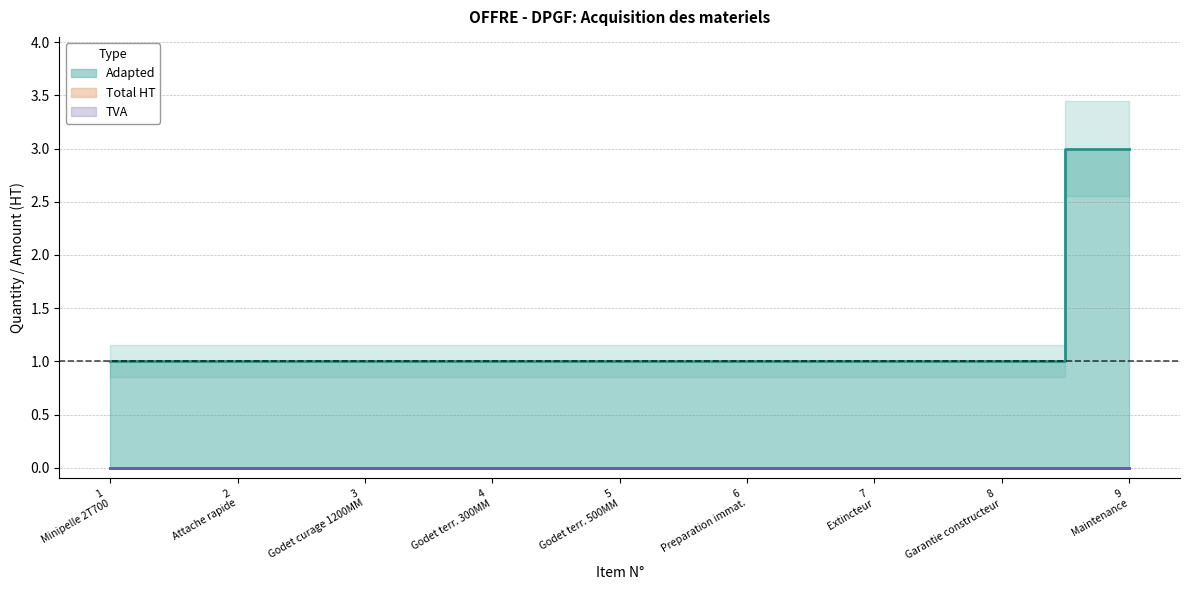

How many lines are shown in the chart?

3